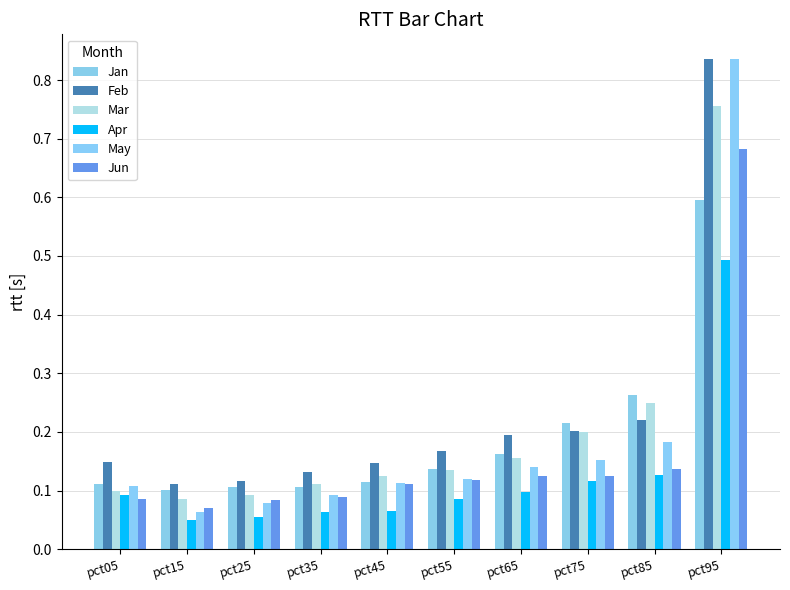

True or false: Jun has a value of 0.1 at pct75.

True